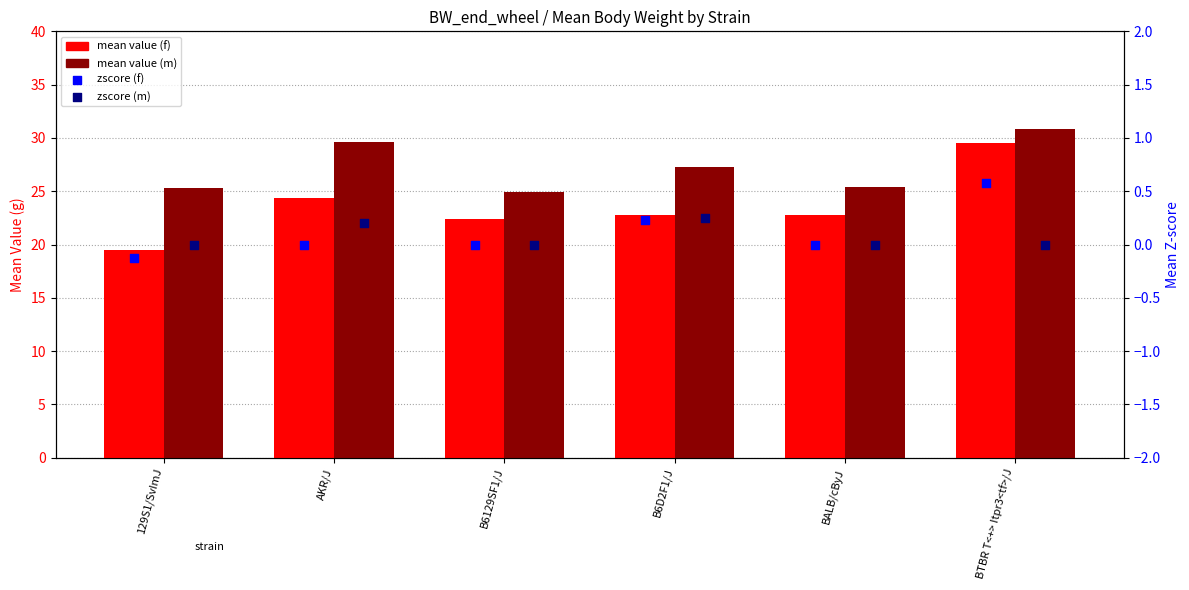

Which series reaches the minimum Y coordinate?

zscore (f)